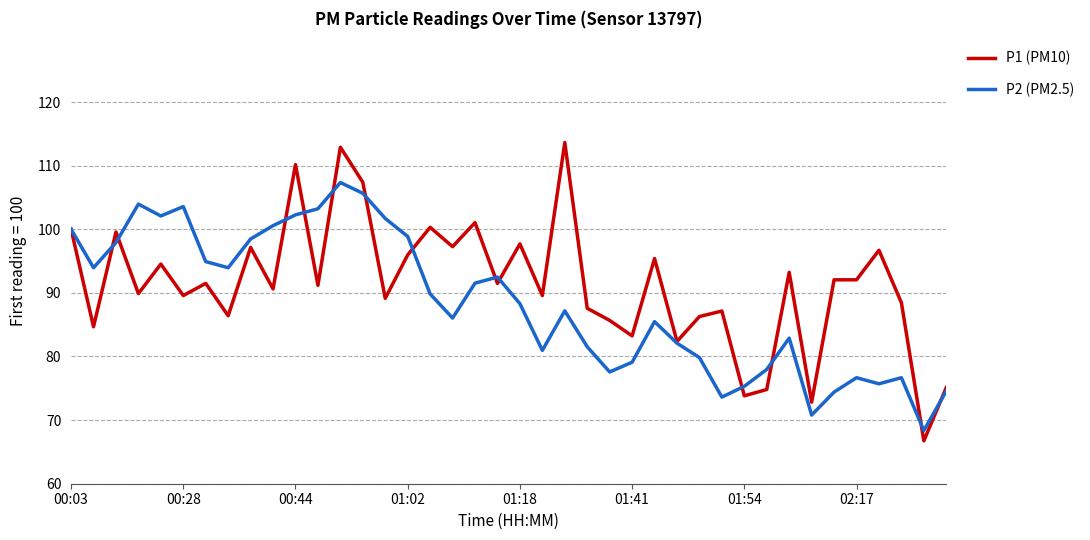

Is this an area chart (filled region under the line)?

No